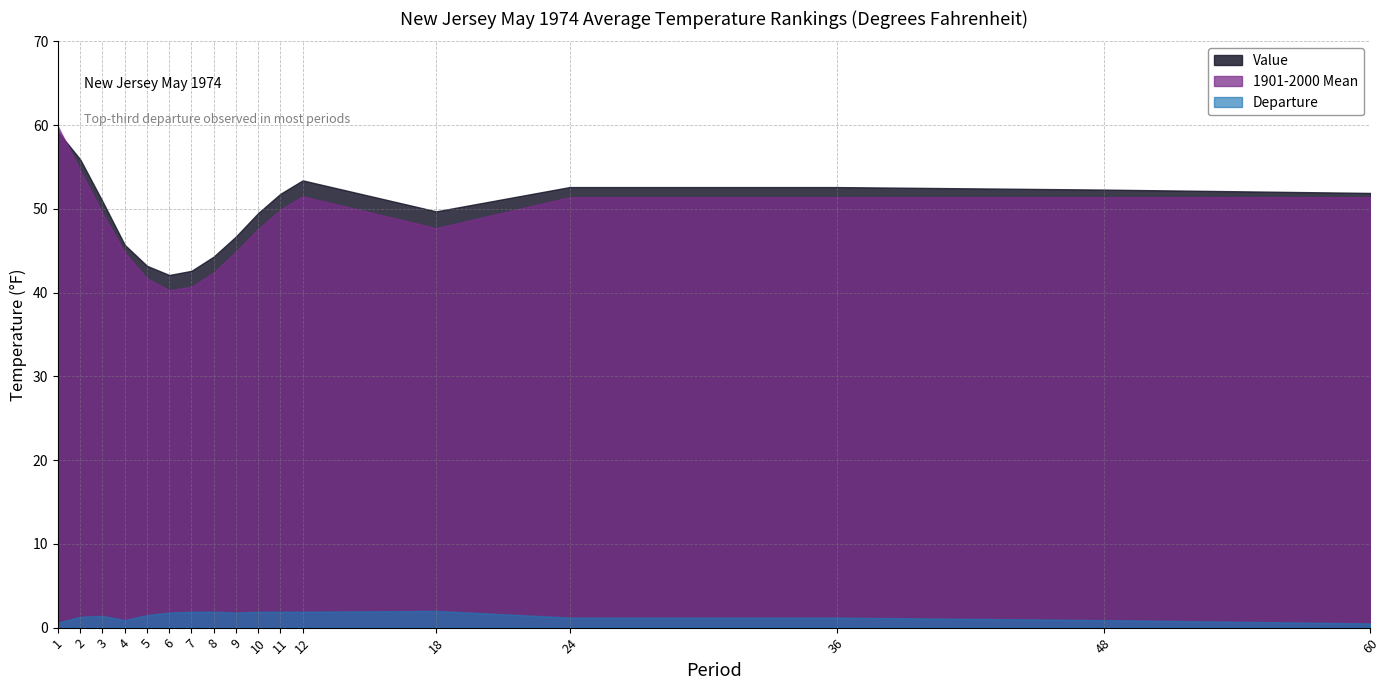

True or false: 1901-2000 Mean and Departure intersect in this chart.

False